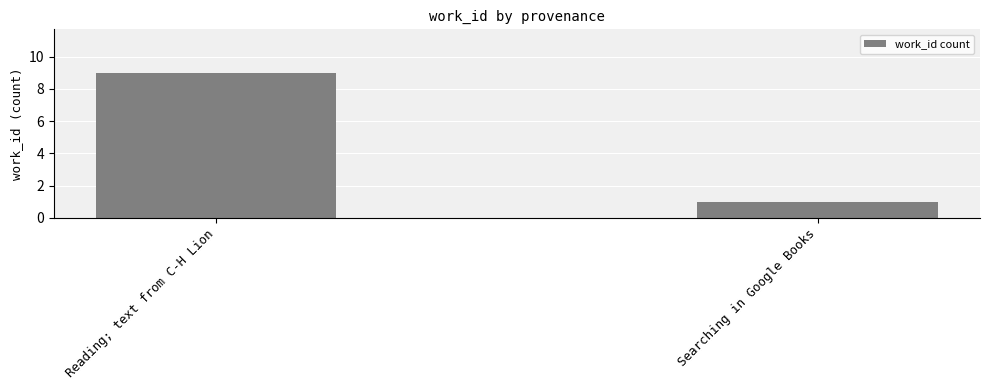

Reading left to right, what are all the values shown in this chart?

Reading; text from C-H Lion=9	Searching in Google Books=1